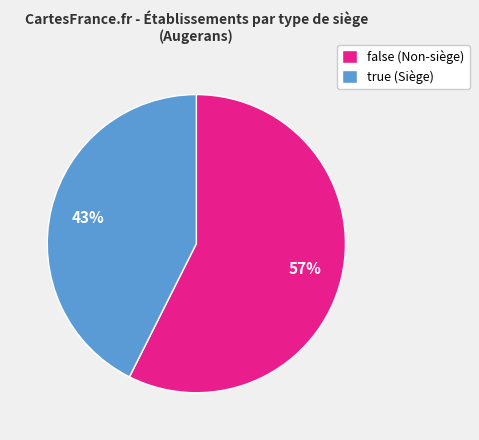

What percentage is the false slice, to the nearest percent?

57%